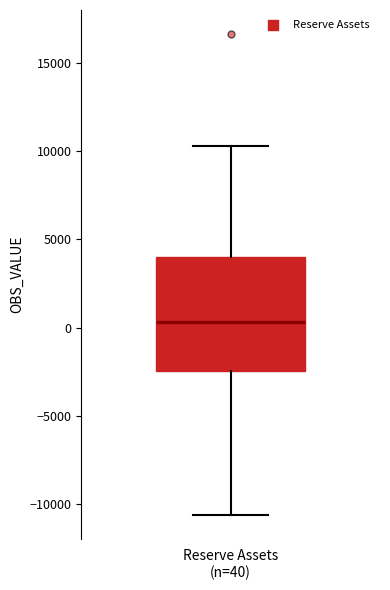

Where is the lower edge of the box for Reserve Assets (n=40) on the y-axis? The values are not printed on the chart, so give them approximately, as read against the axis.

-2500